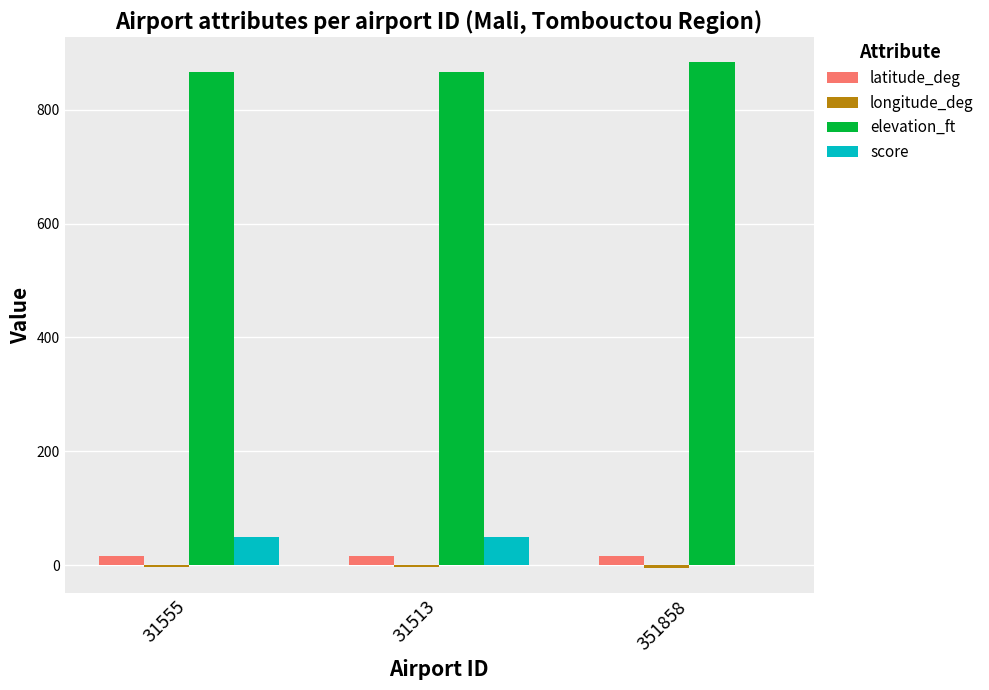

The score series shows 0.0 at 351858. True or false?

True